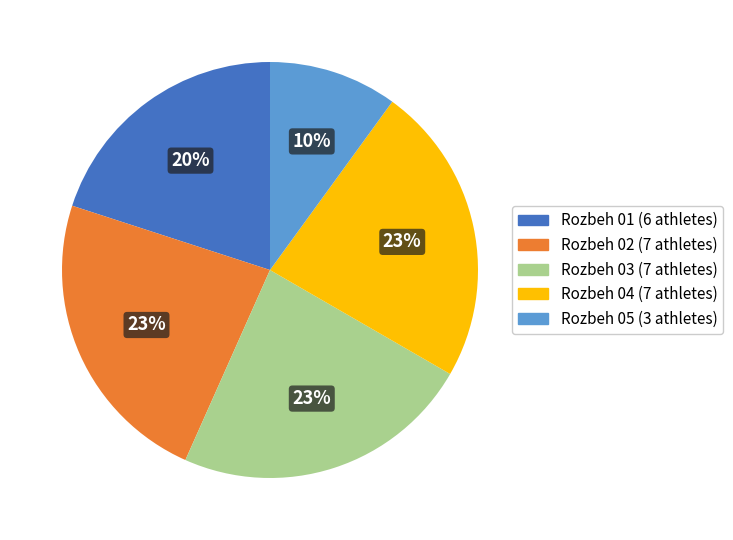

Is the sum of Rozbeh 04 and Rozbeh 01 greater than half?

No